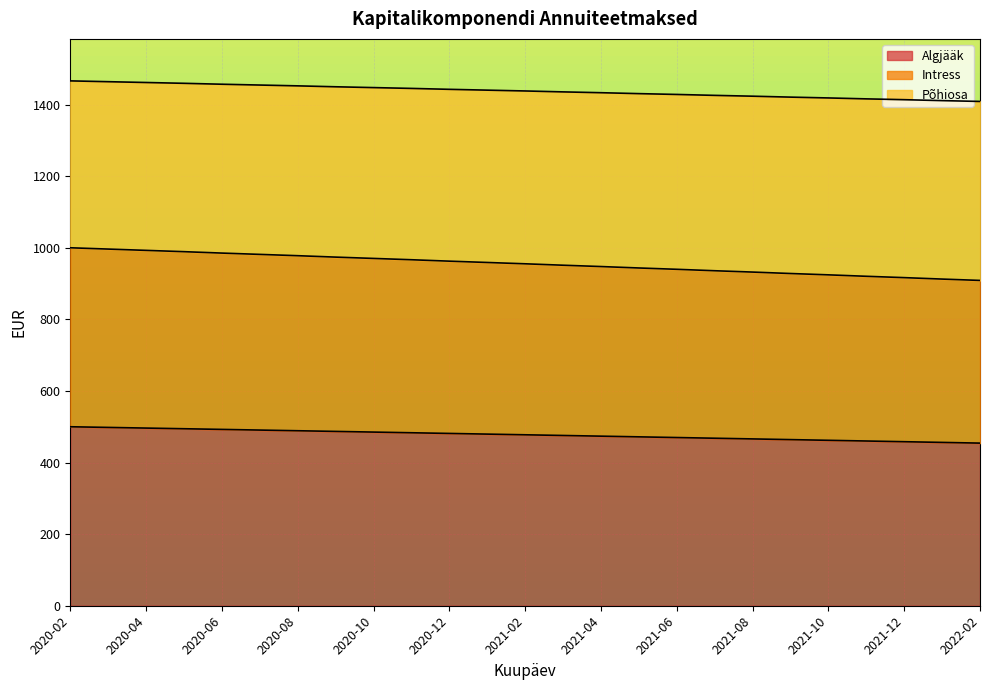

What is the total value across all series at 2020-08?

1452.3